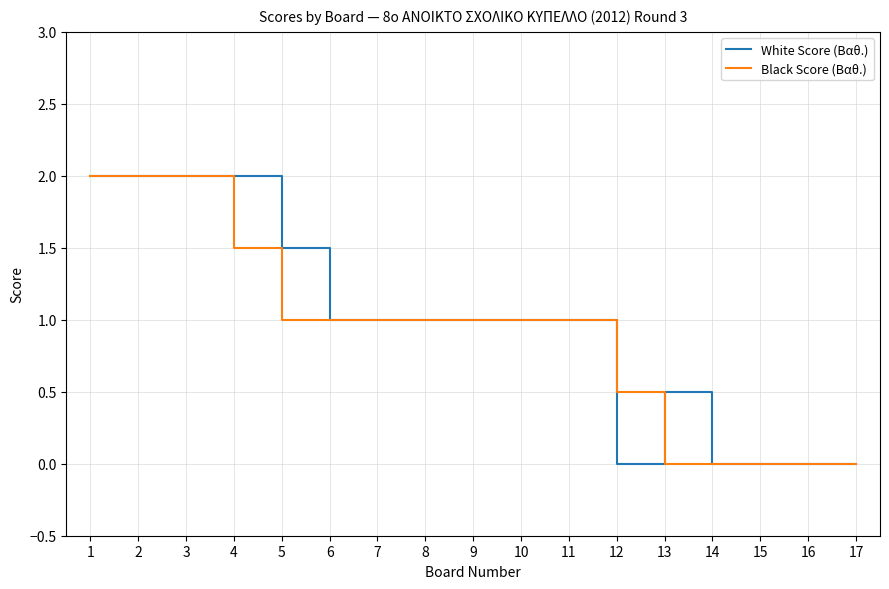

Does the chart display data point markers on the line(s)?

No